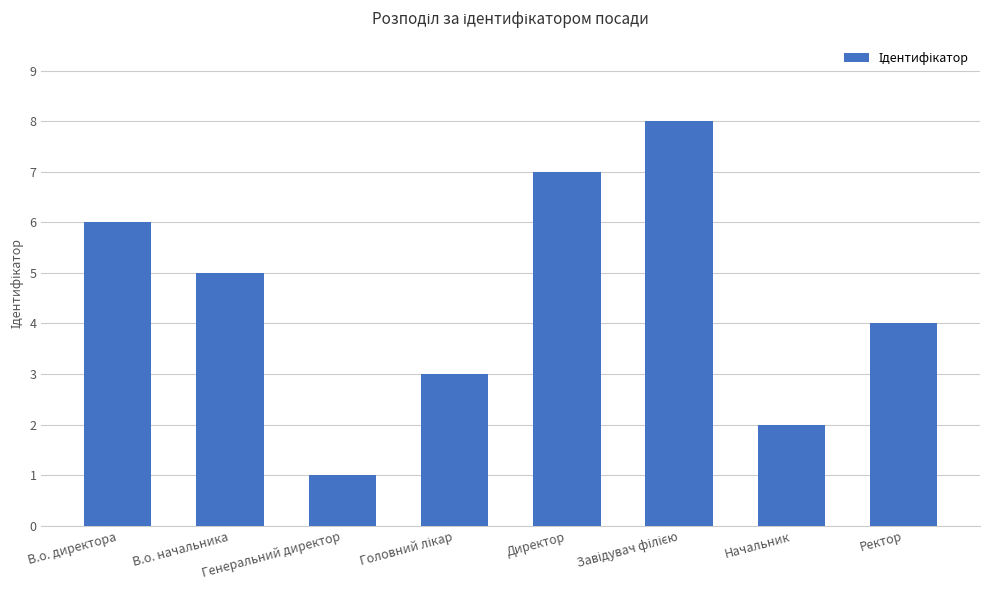

What is the change in value from Начальник to Ректор?

+2